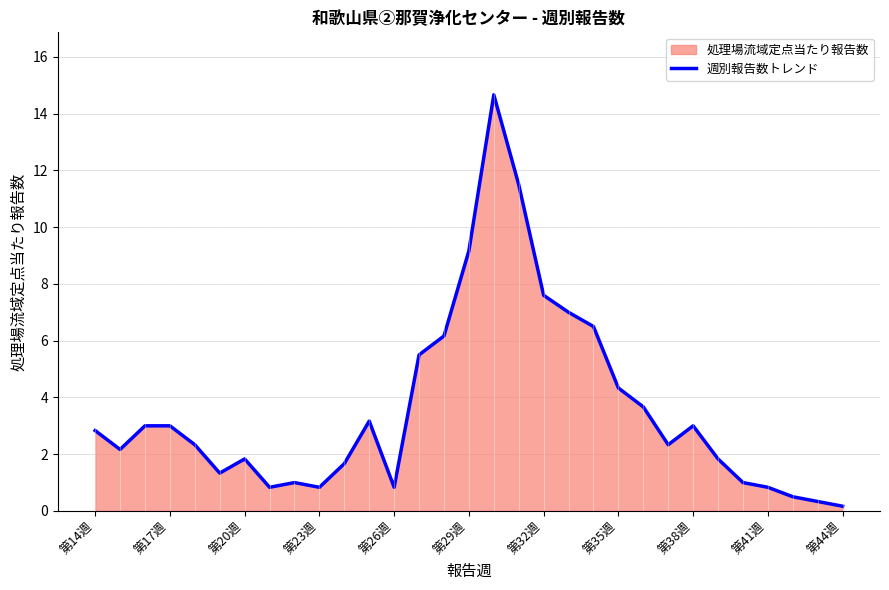

What is the difference between the maximum and minimum values?

14.5